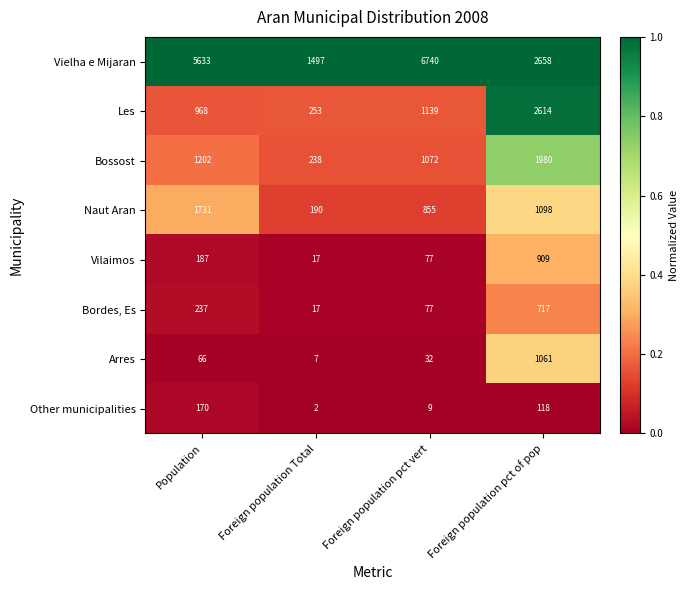

List the labels in order of Bordes, Es value, smallest first.

Foreign population Total, Foreign population pct vert, Population, Foreign population pct of pop